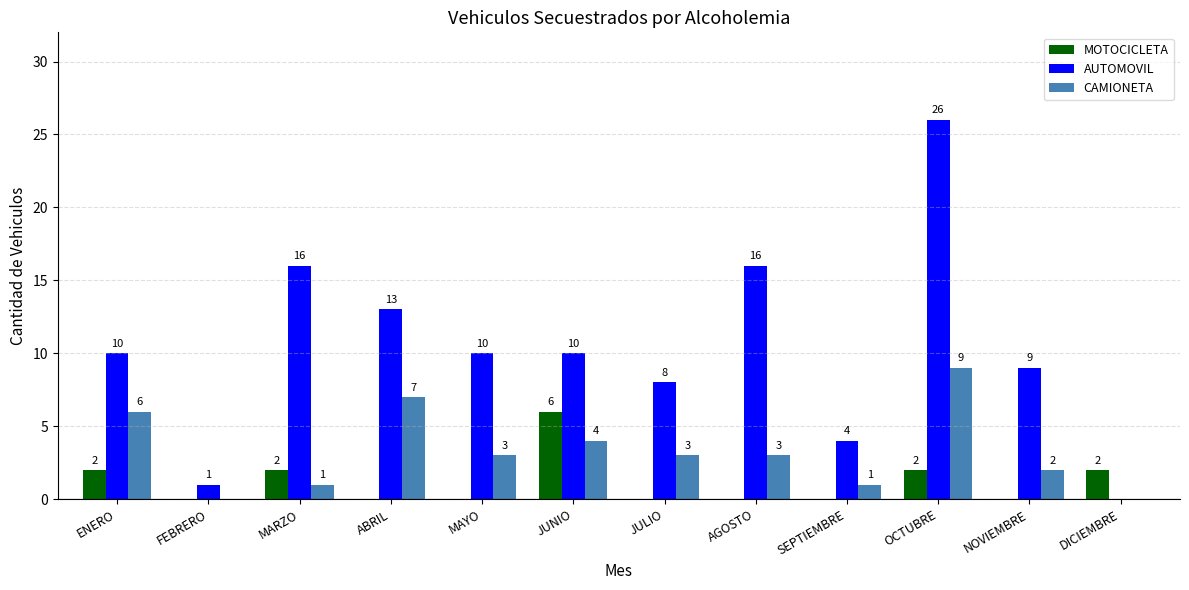

What are all the series names shown in the legend?

MOTOCICLETA, AUTOMOVIL, CAMIONETA